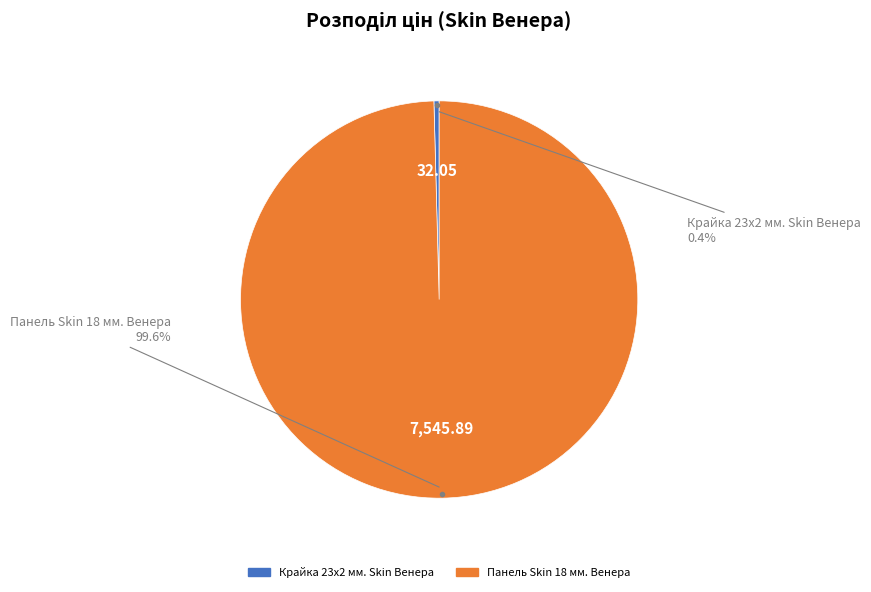

What is the smallest slice in the pie chart?

Крайка 23x2 мм. Skin Венера